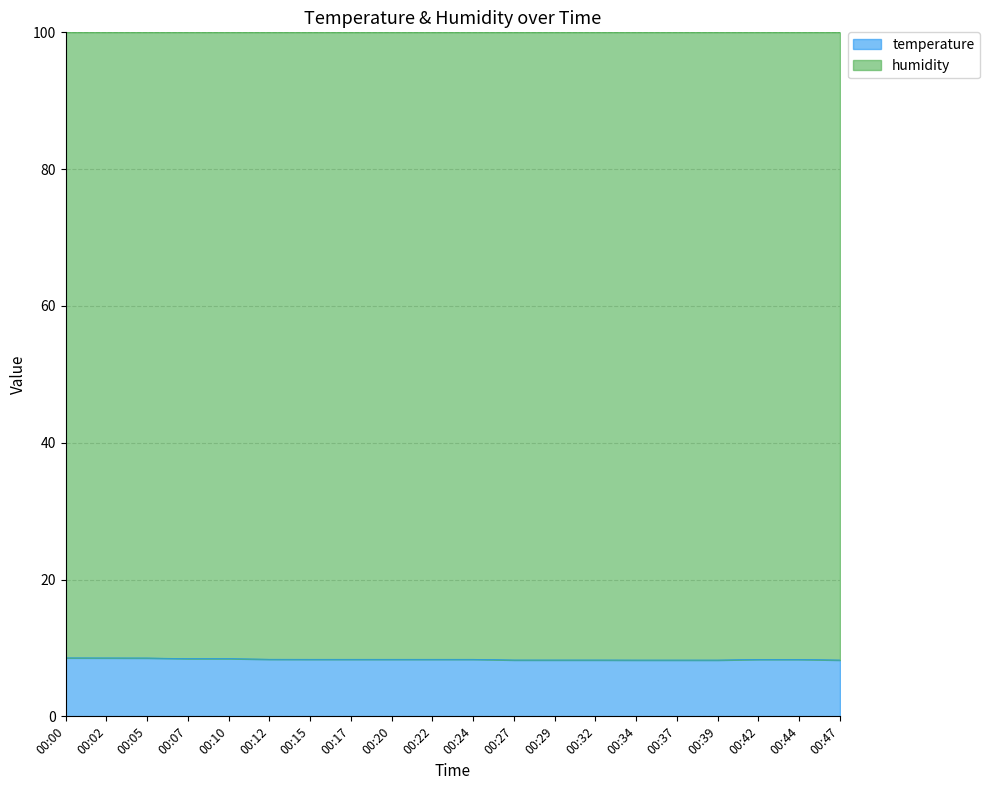

Is it true that the value at 00:12 is 13.0?

False